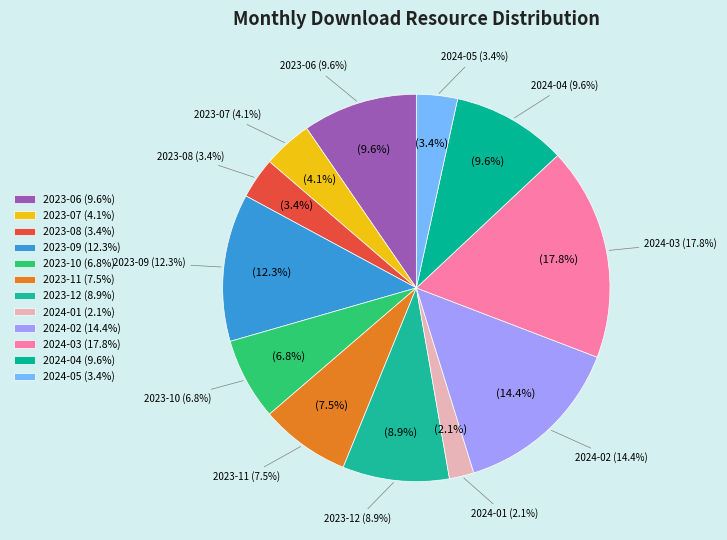

Is it true that 2023-11 is 8% of the pie?

True